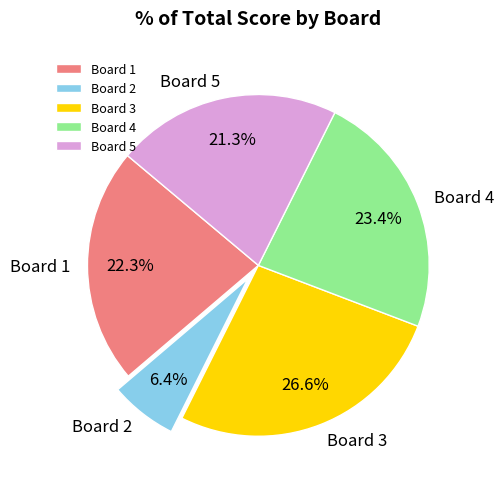

What is the ratio of the value at Board 4 to the value at Board 2?

3.7